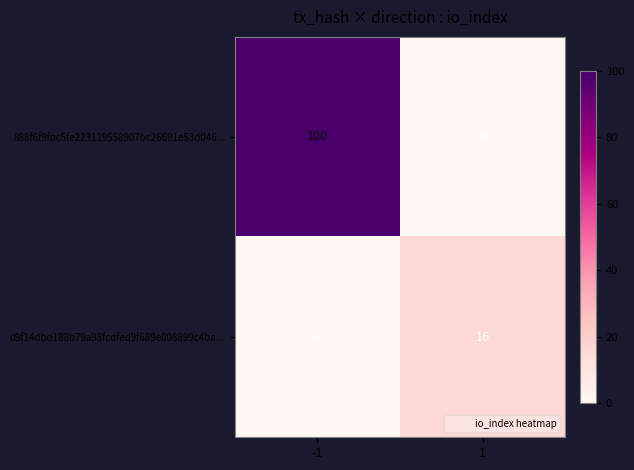

The value of 888f6f9fbc5fe223119558907bc26691e53d046... at 1 is 0. True or false?

True